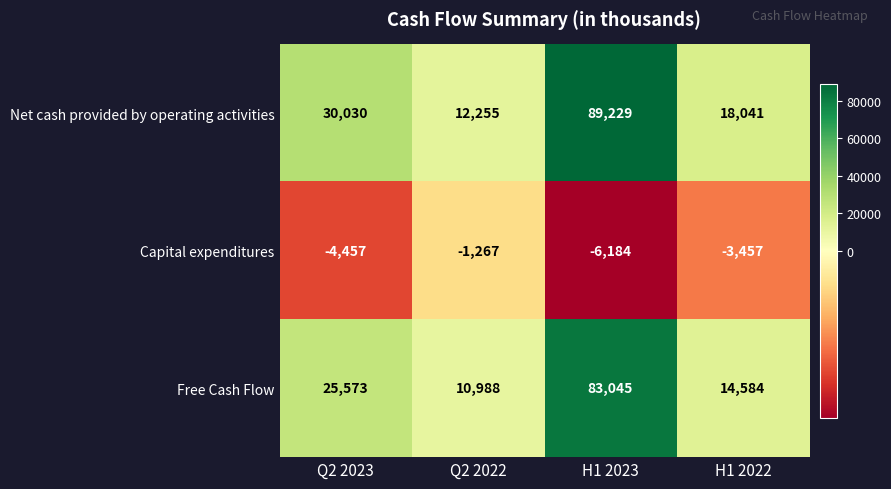

What is the sum of all Capital expenditures values?

-15365